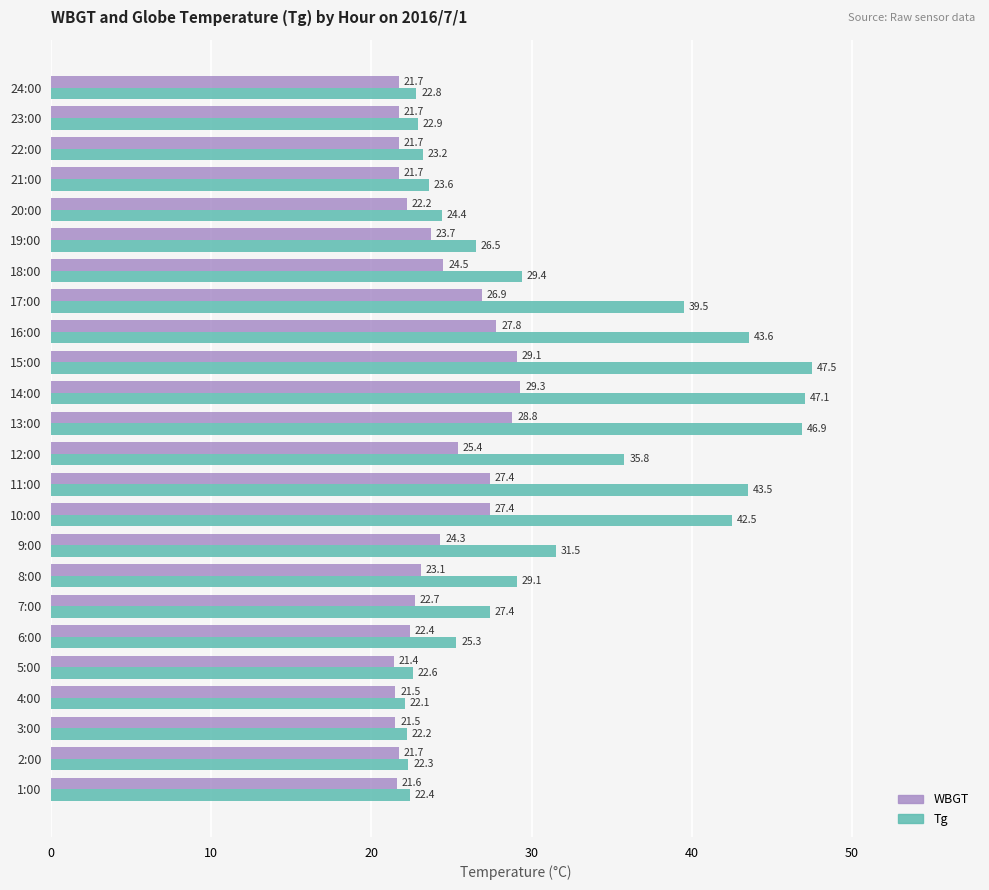

What is the difference between the second highest and second lowest values in the WBGT series?

7.6